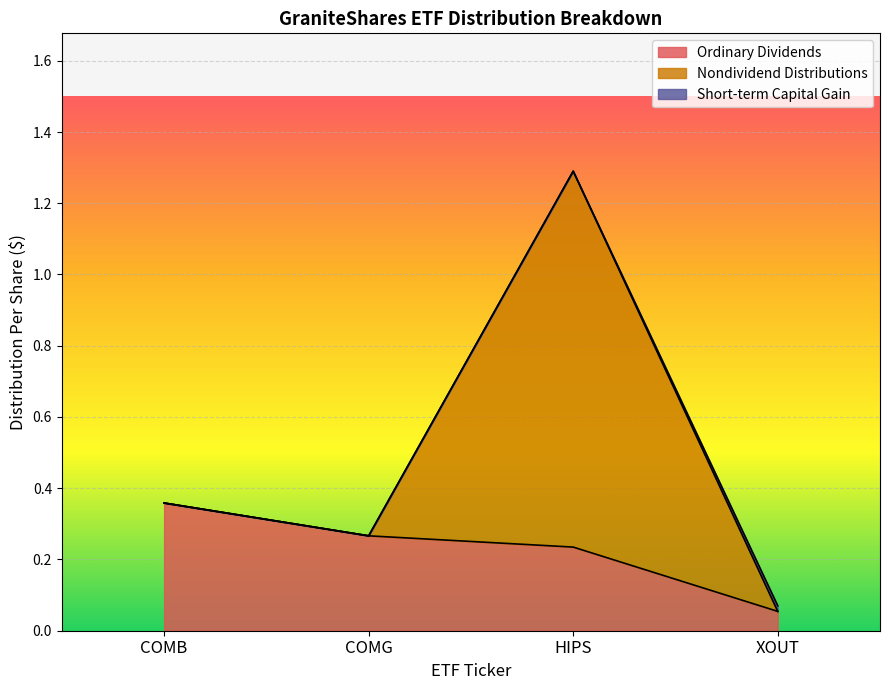

At XOUT, list the series in order from smallest to largest.

Nondividend Distributions, Short-term Capital Gain, Ordinary Dividends